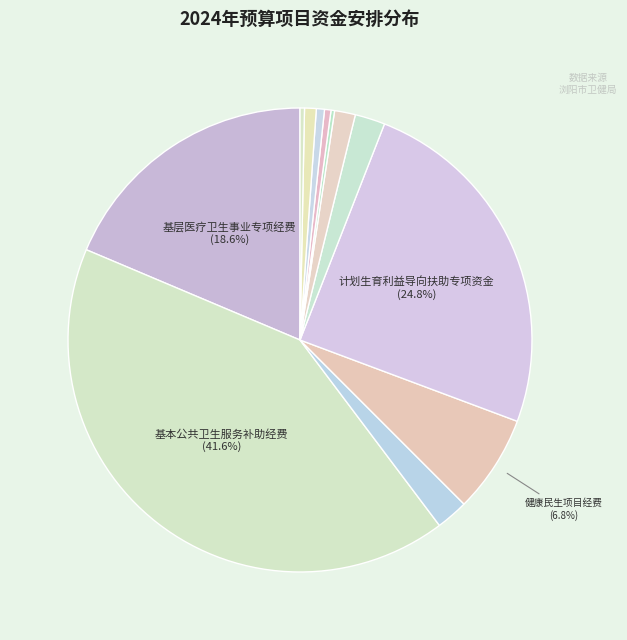

To the nearest percent, what is the difference between the largest and smallest slice percentages?

41%